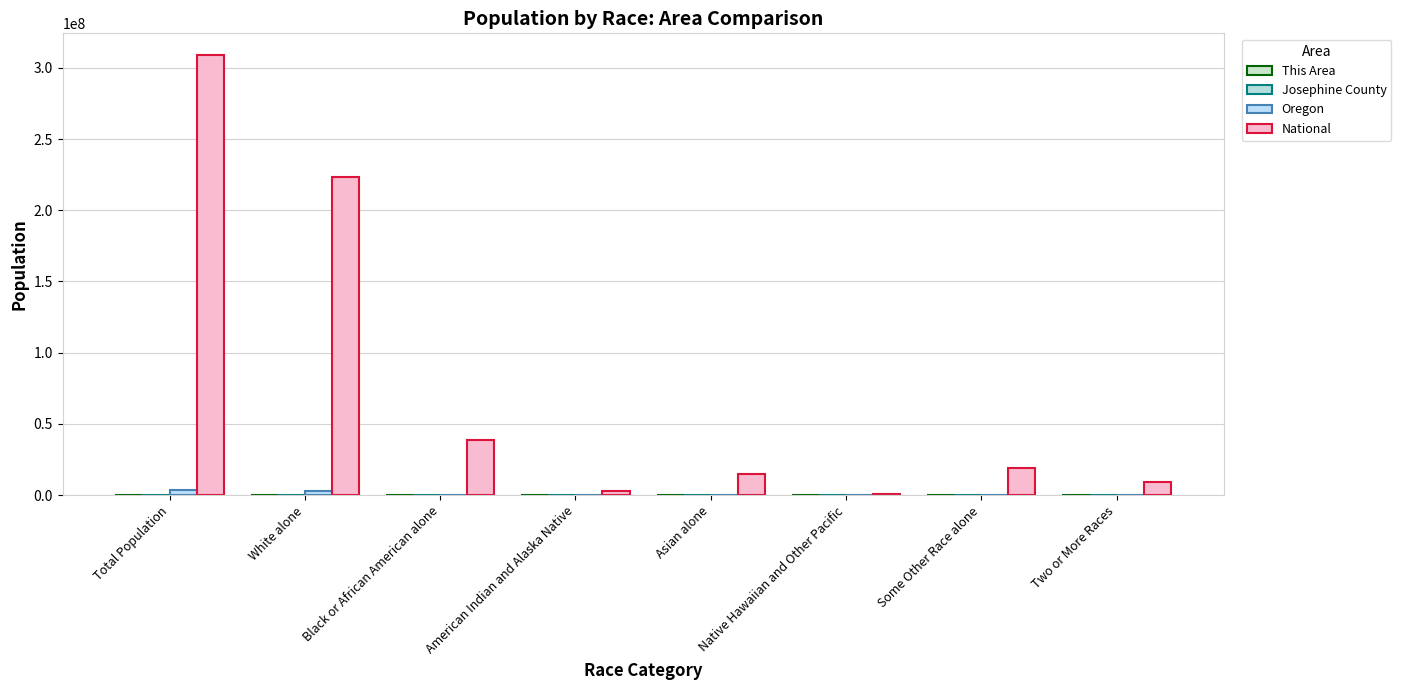

How many series are shown in this chart?

4